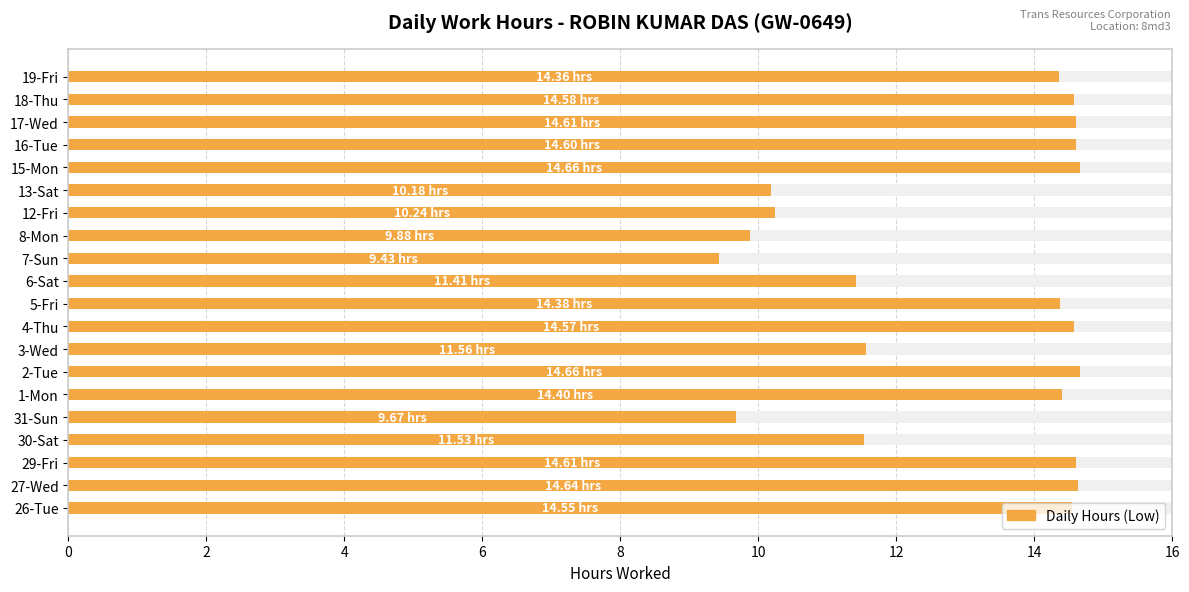

What is the smallest value displayed?

9.4